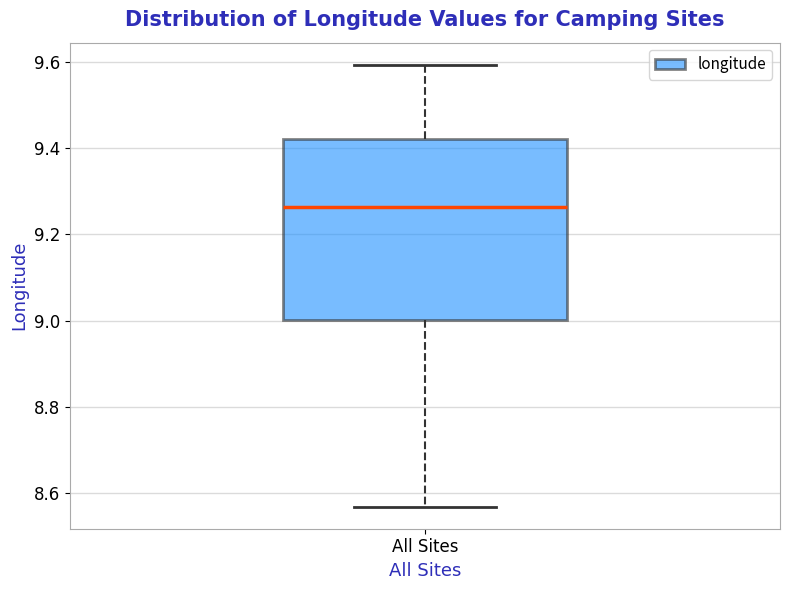

Where does the lower whisker of the box for All Sites end on the y-axis? The values are not printed on the chart, so give them approximately, as read against the axis.

8.56